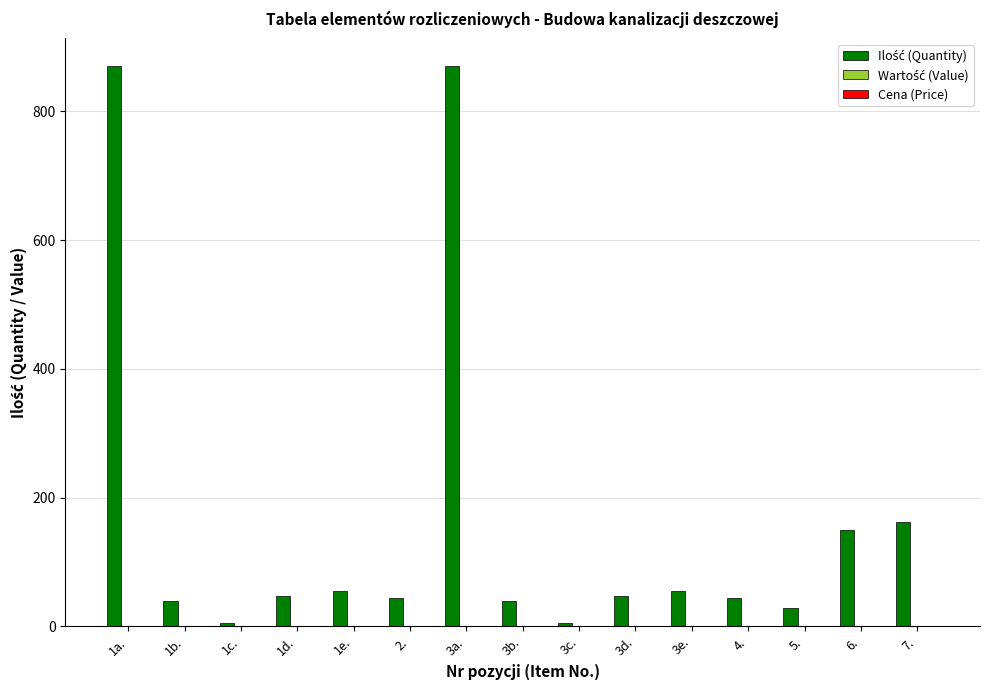

Which has a higher value, 6. or 3a.?

3a.